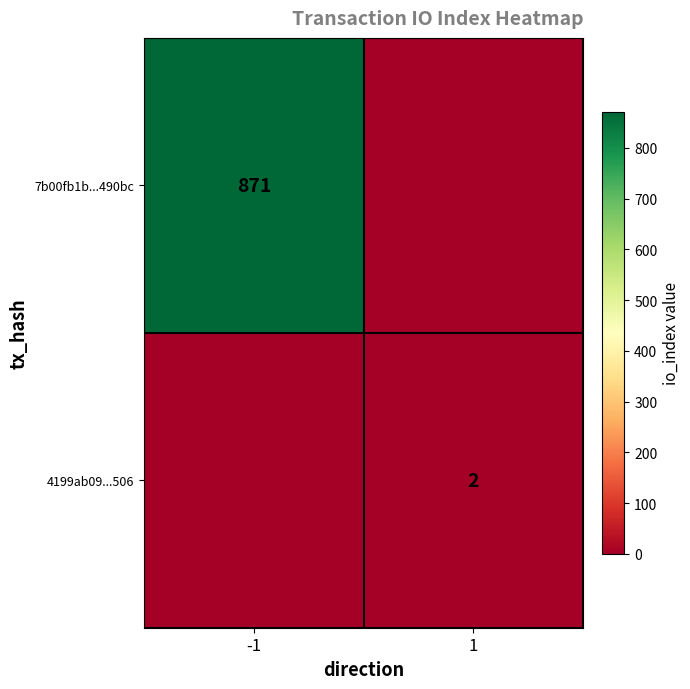

The 7b00fb1b...490bc series shows 250 at -1. True or false?

False